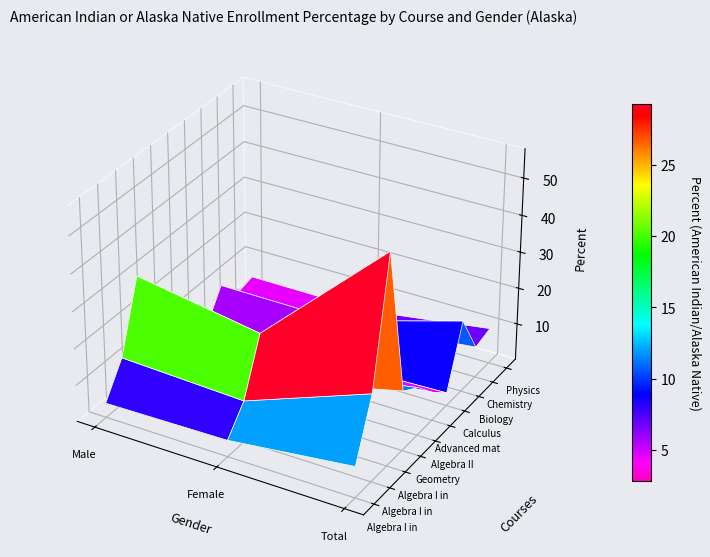

What is the average value of the Algebra I in grade 11 or 12 series?

37.8